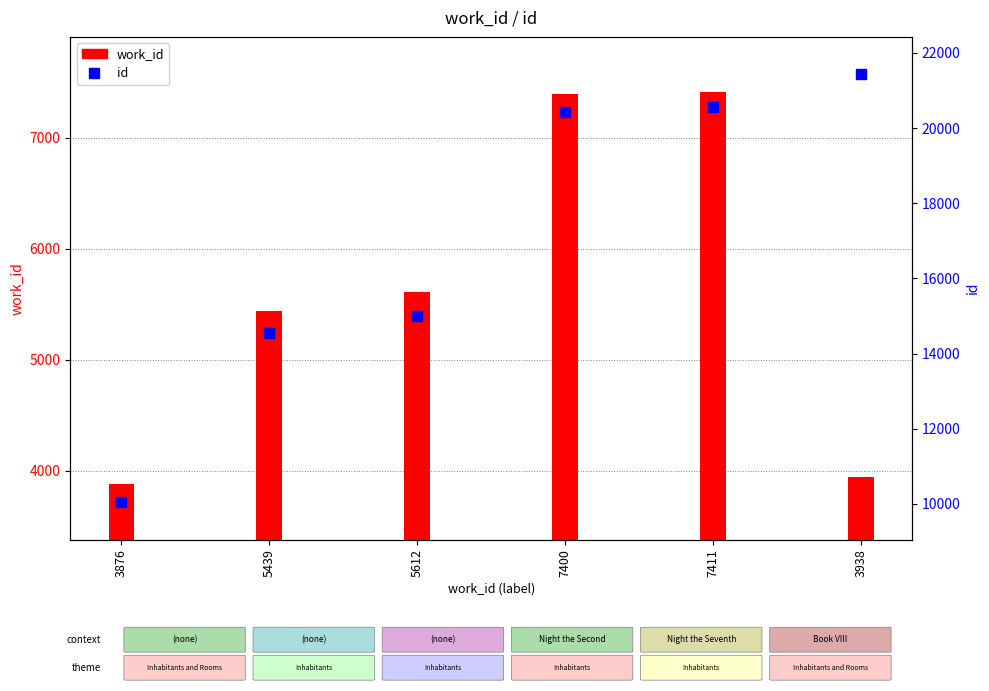

Where is work_id nearest to the value 5643?

5612